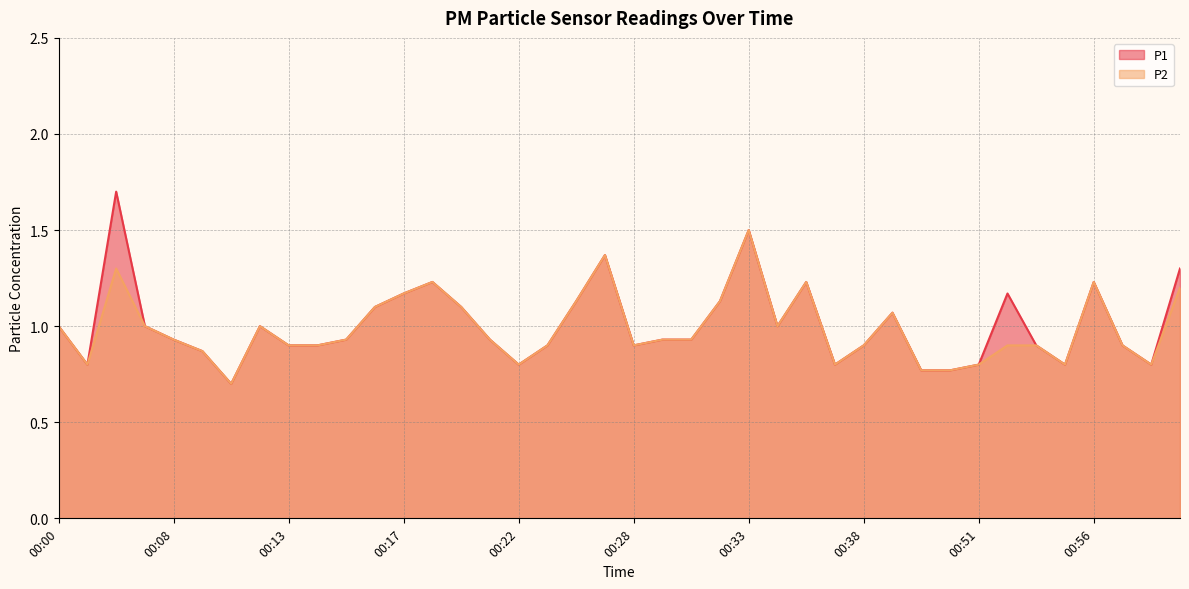

What is the sum of all P1 values?

40.3